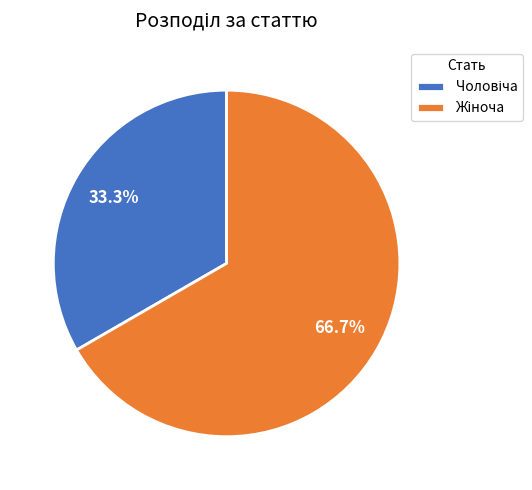

Does any single category account for the majority?

Yes